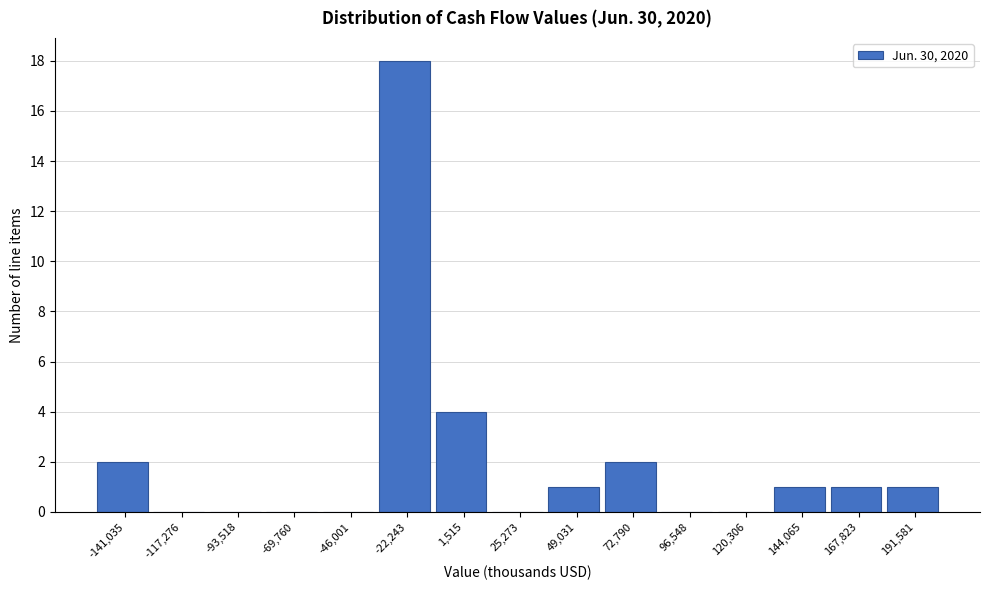

What is the greatest value displayed?

18